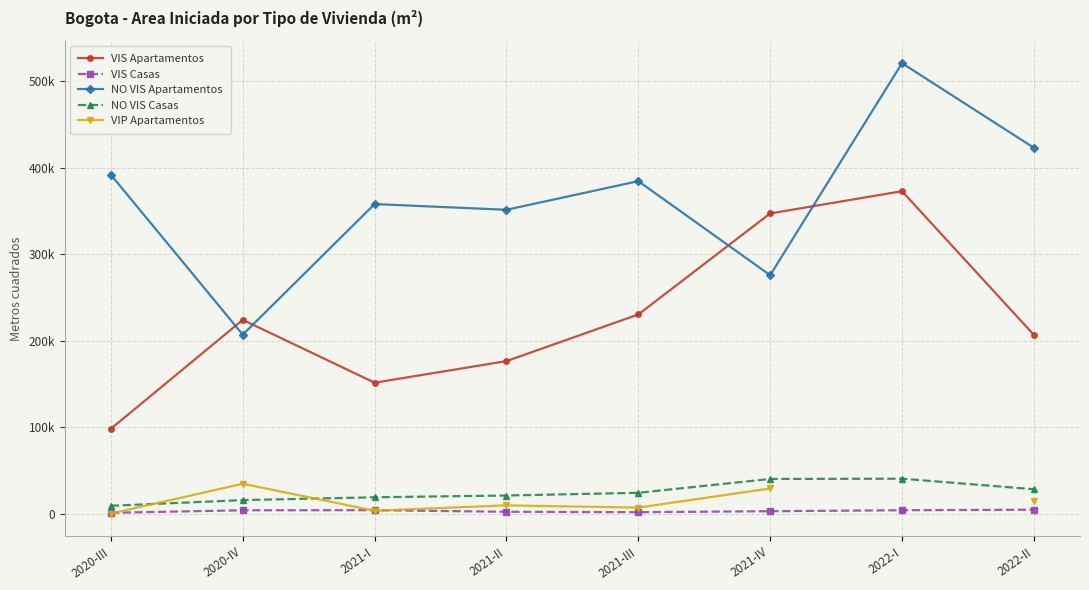

Which series changed the most between 2021-I and 2021-IV?

VIS Apartamentos